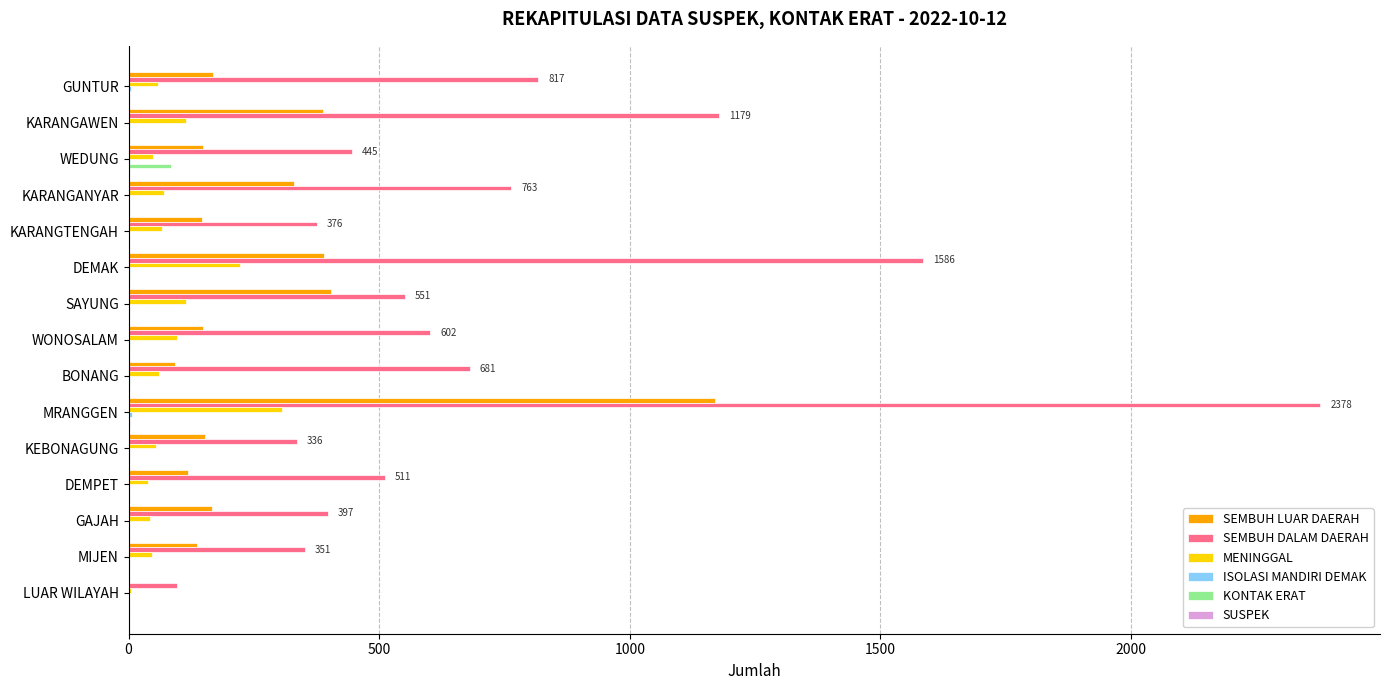

What is the maximum value for KONTAK ERAT?

85